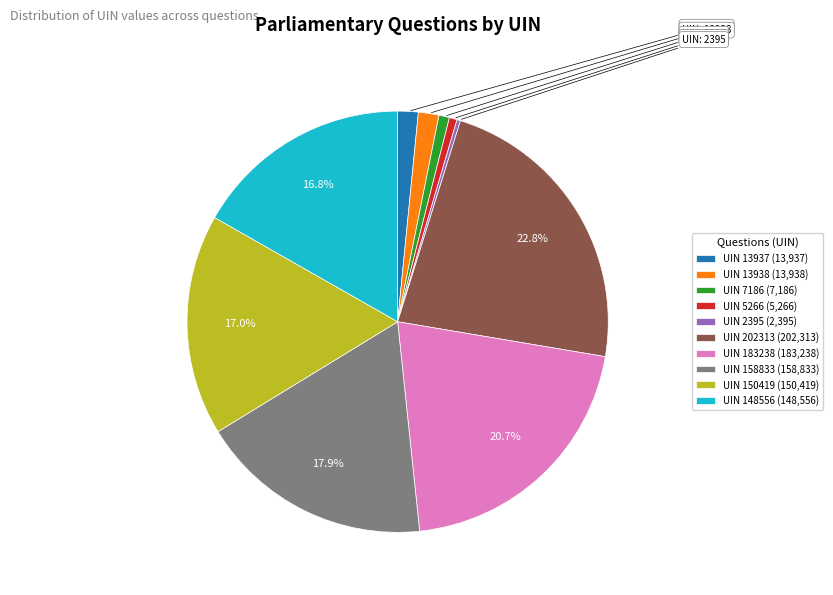

Is UIN 13937 (13,937) the majority of the pie?

No